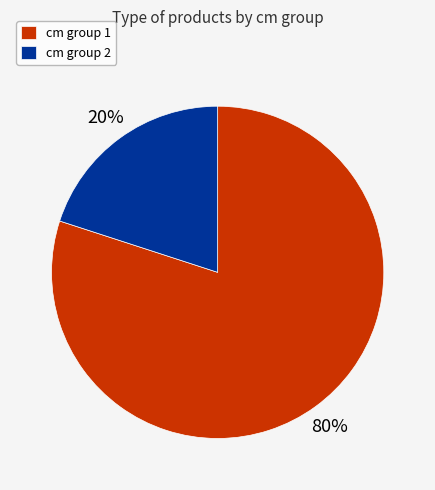

How many slices are in this pie chart?

2